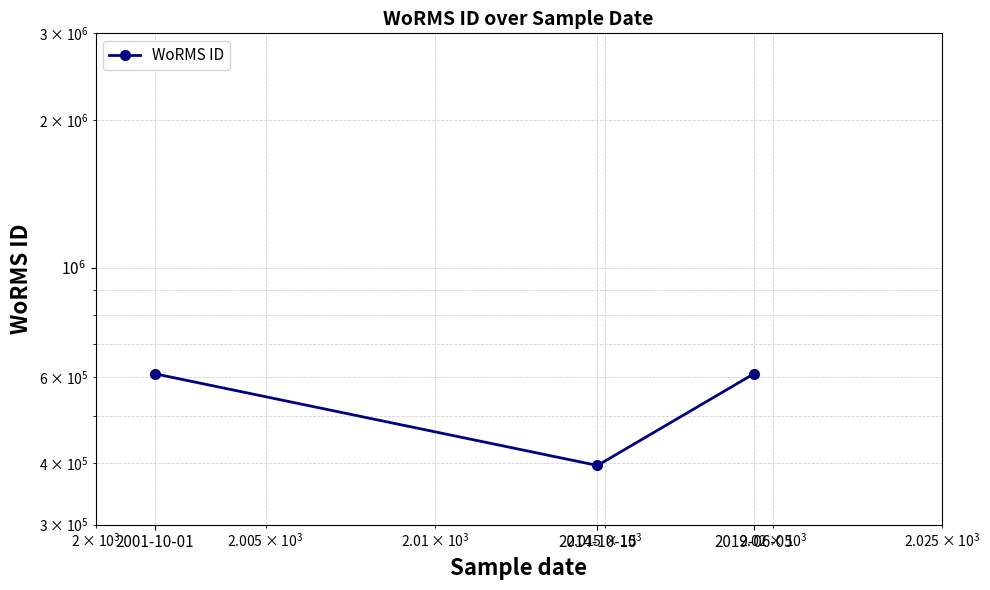

What is the greatest value displayed?

608356